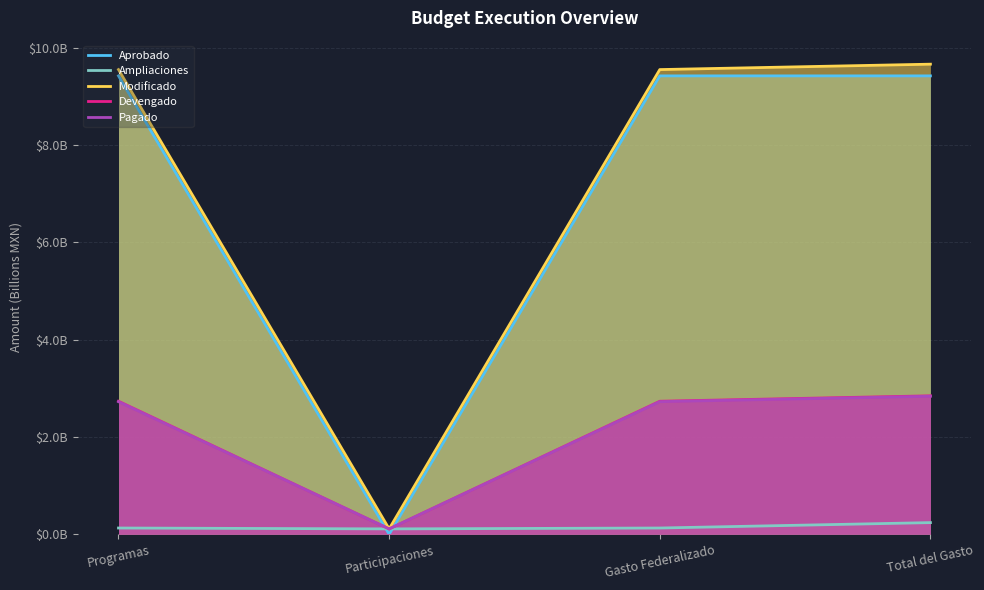

In Aprobado, how many points are lower than both neighbors (excluding endpoints)?

1